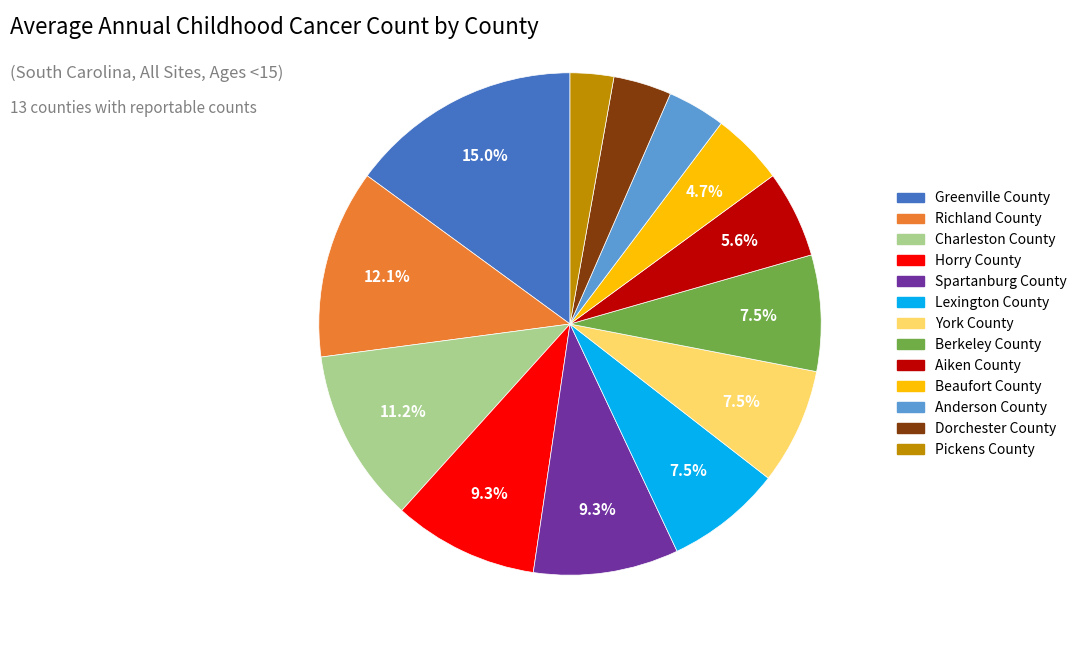

True or false: Spartanburg County accounts for 23% of the total.

False